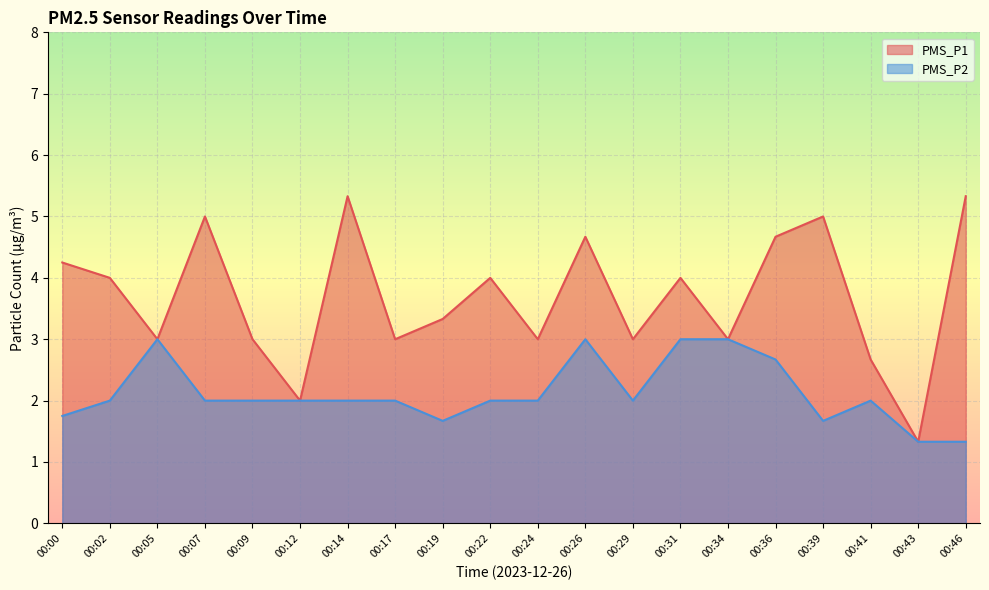

Which series has the largest range (max minus min)?

PMS_P1